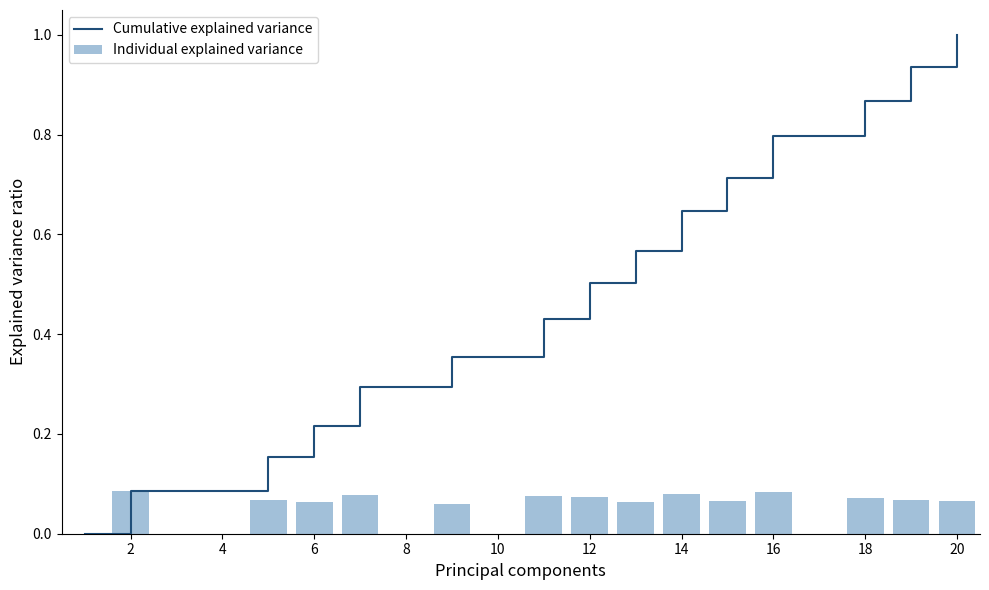

Which series has the widest spread of values?

Cumulative explained variance